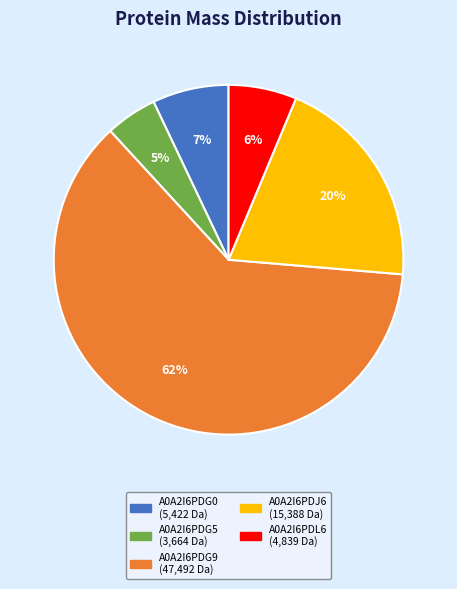

Do A0A2I6PDG0 and A0A2I6PDG9 together represent more than half of the pie?

Yes